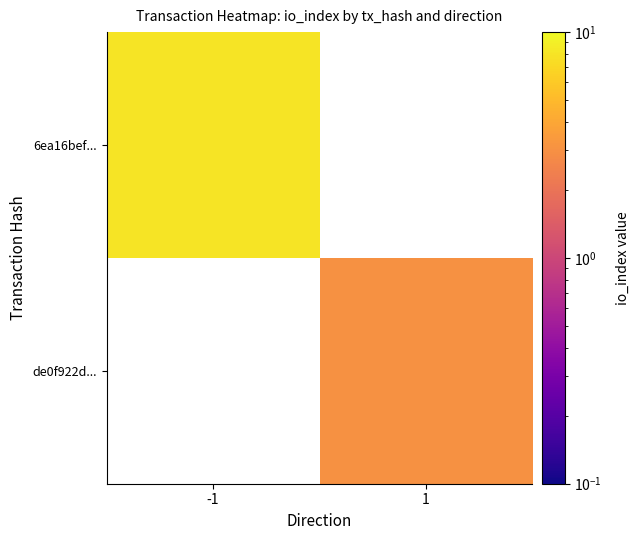

The 6ea16bef... series shows 8.0 at -1. True or false?

True